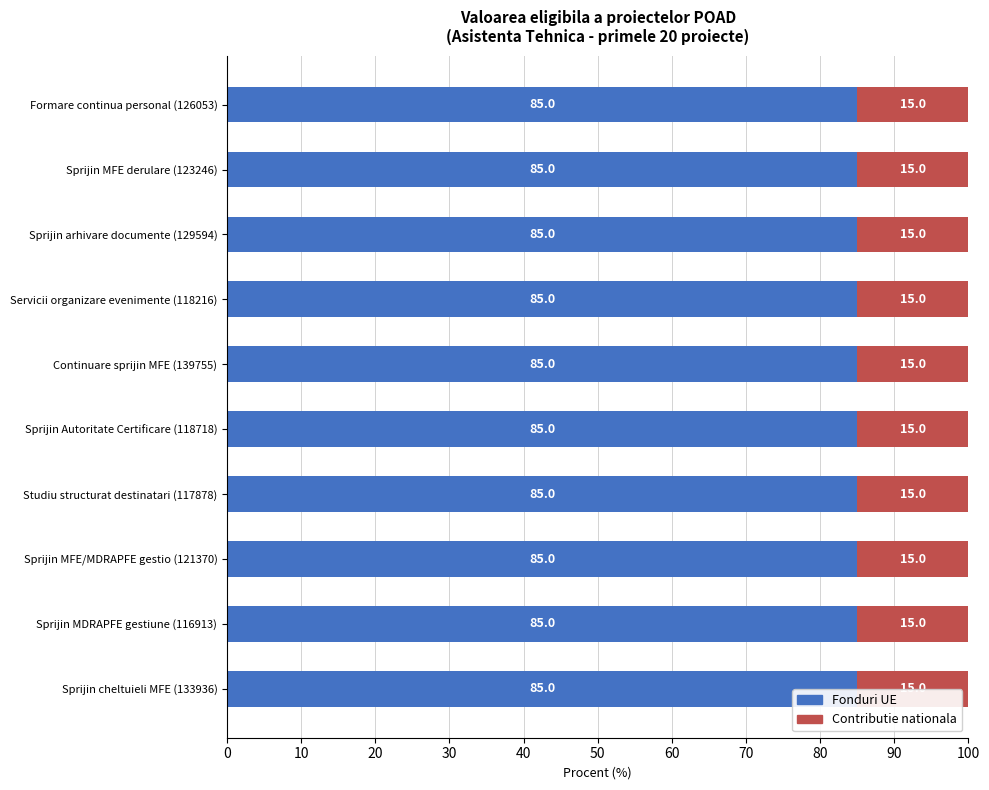

What is the total value across all series at Servicii organizare evenimente (118216)?

100